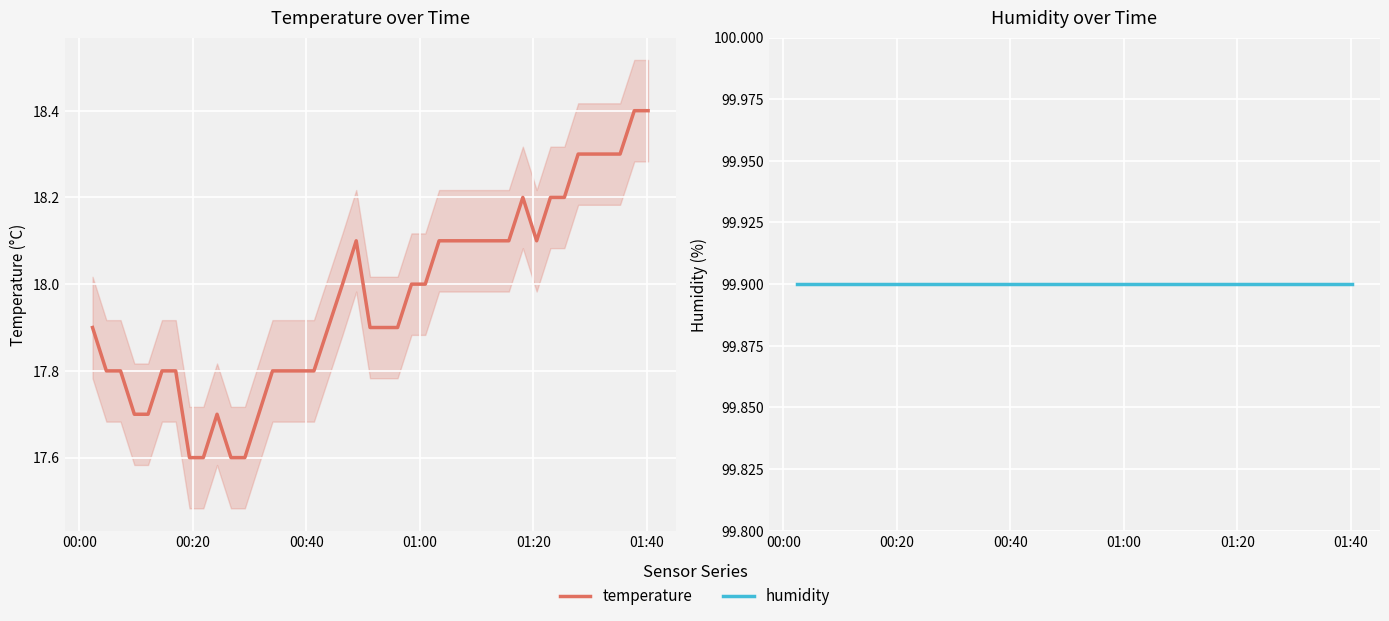

What is the maximum value for humidity?

99.9